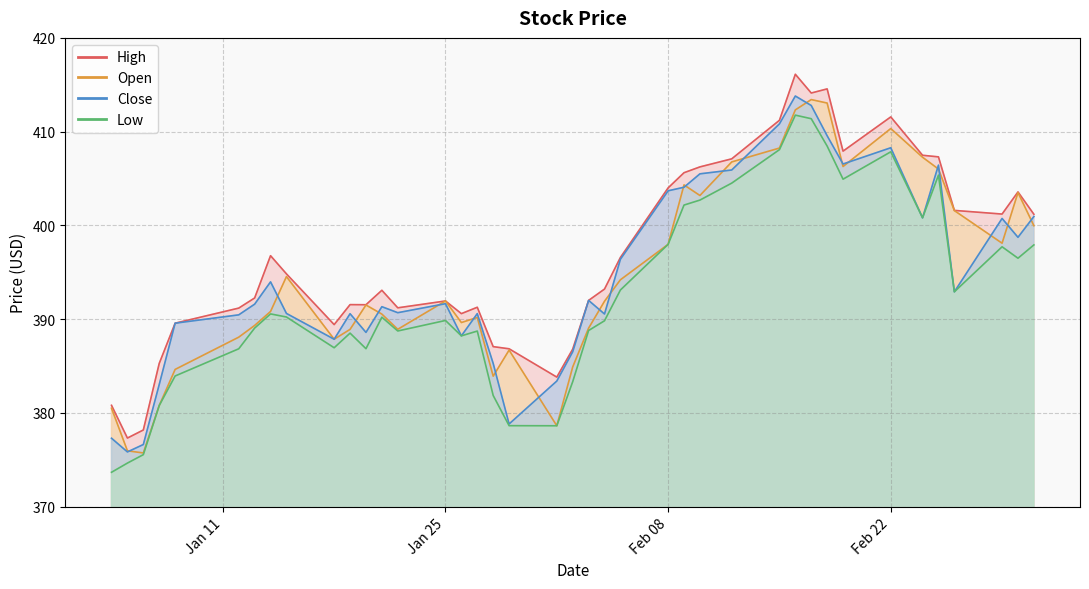

What is the sum of all Open values?

15781.5